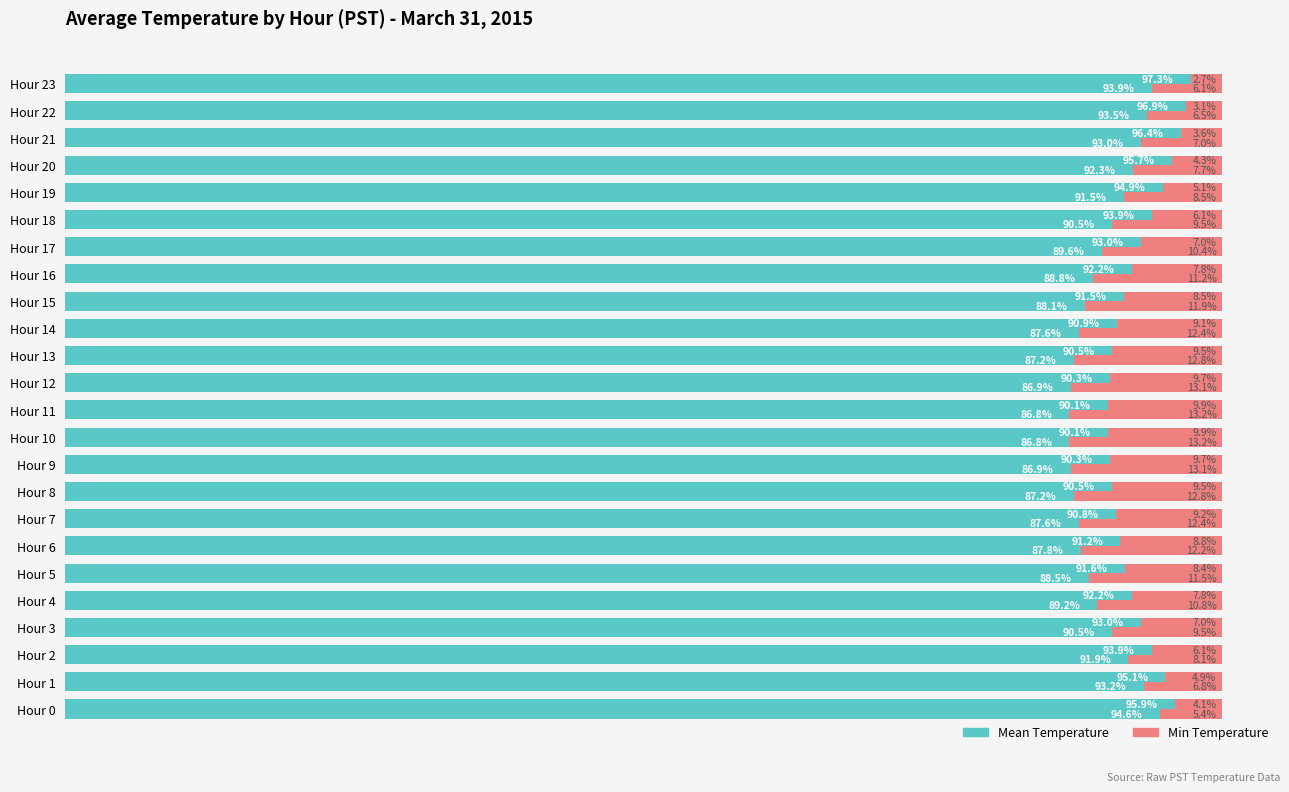

At which label is Min Temperature closest to 90?

Hour 17